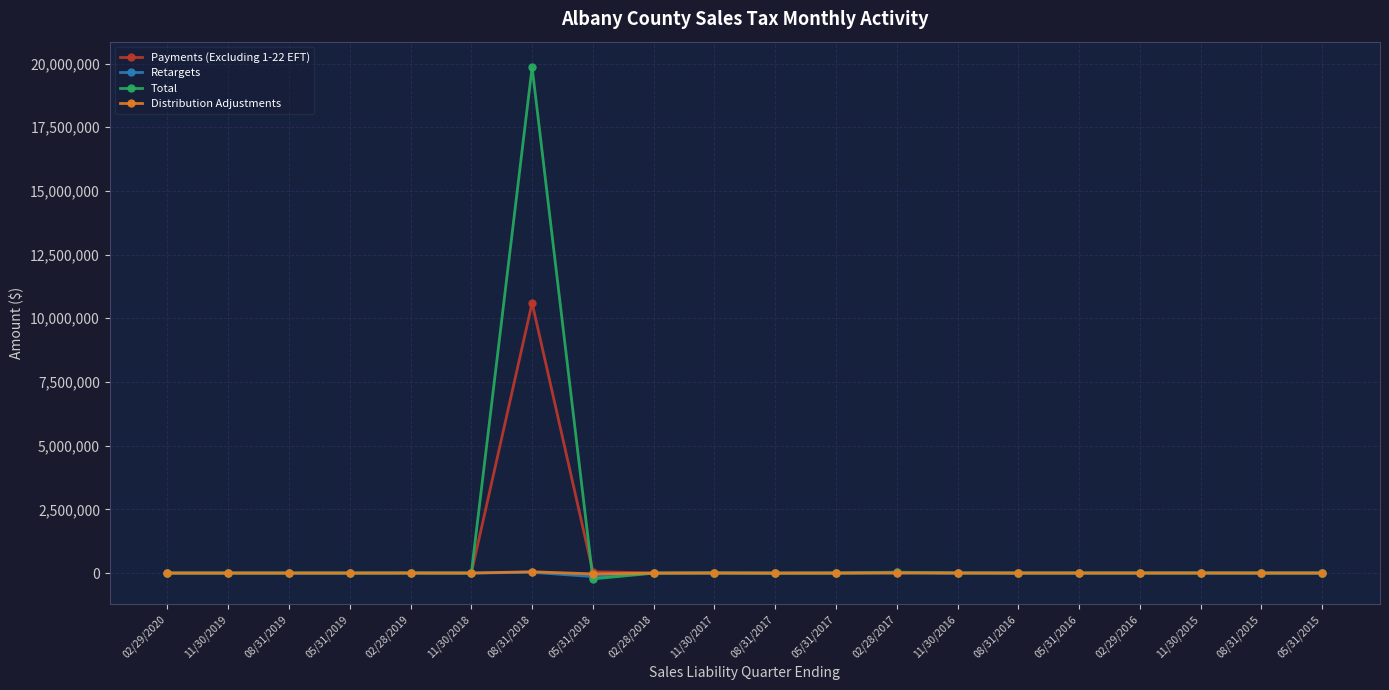

True or false: Distribution Adjustments and Total cross at least once.

True